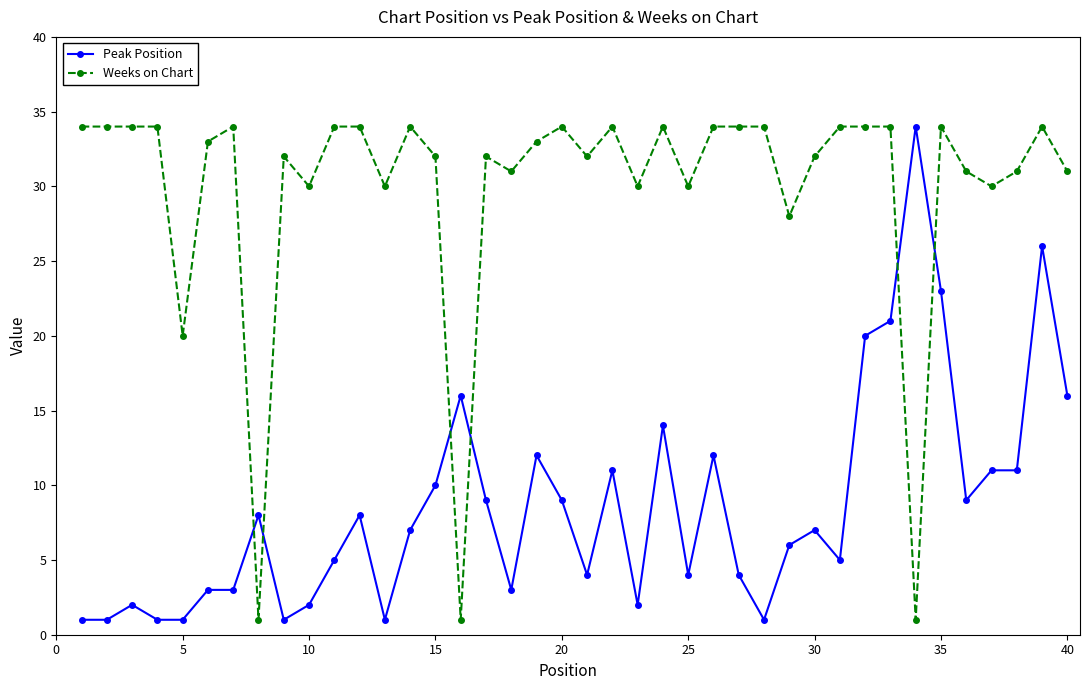

At how many categories does at least one series exceed 19?

38